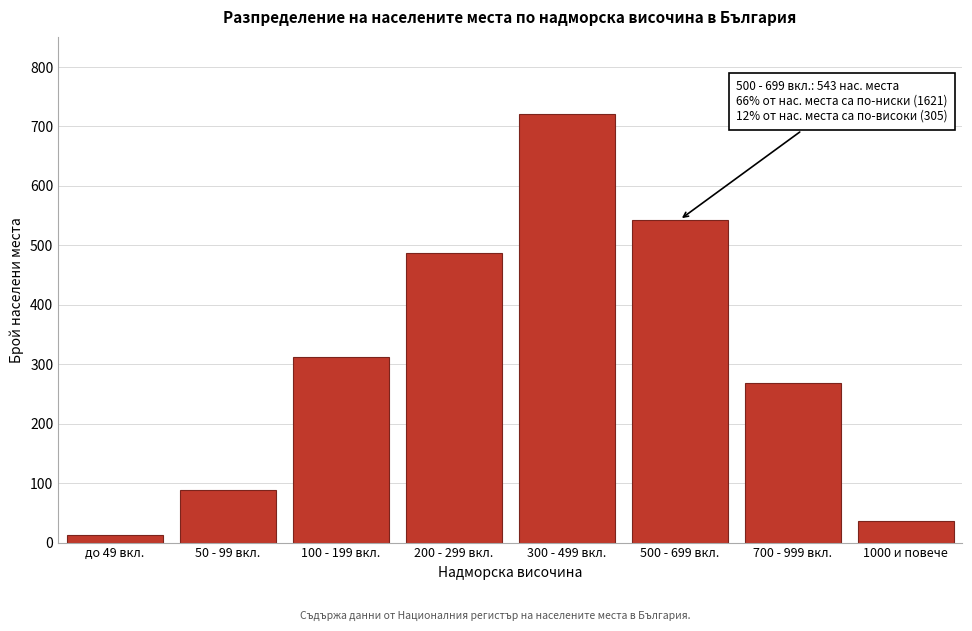

Reading left to right, transcribe all the data shown in this chart.

12	89	312	487	721	543	268	37